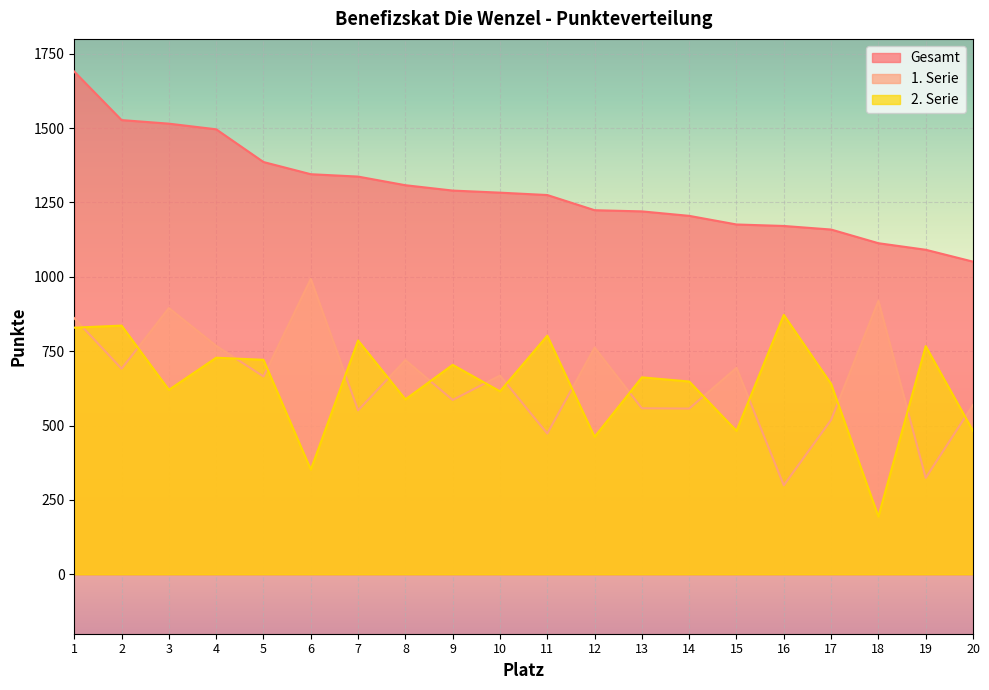

Which has a higher value, 12 or 5?

5